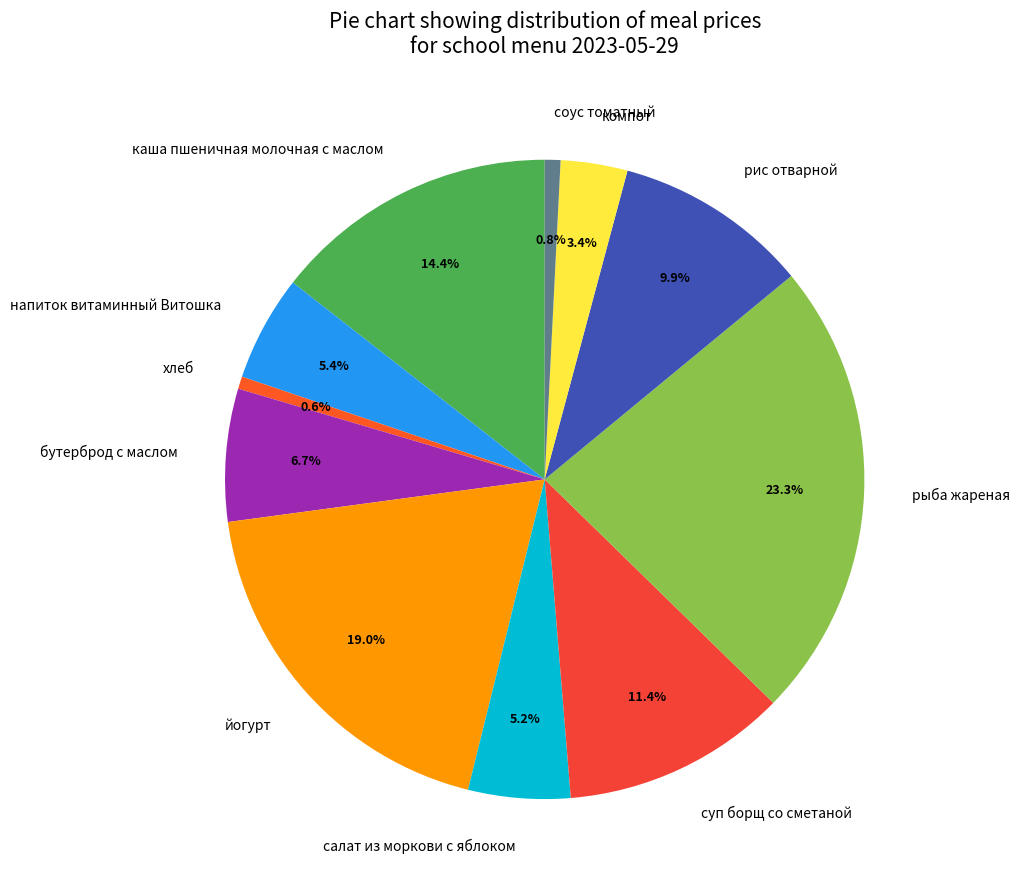

To the nearest percent, what is the difference between the largest and smallest slice percentages?

23%